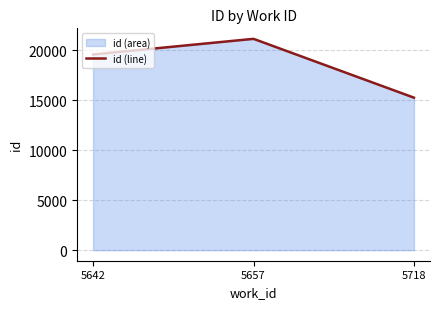

At which category does the chart reach its minimum across all series?

5718